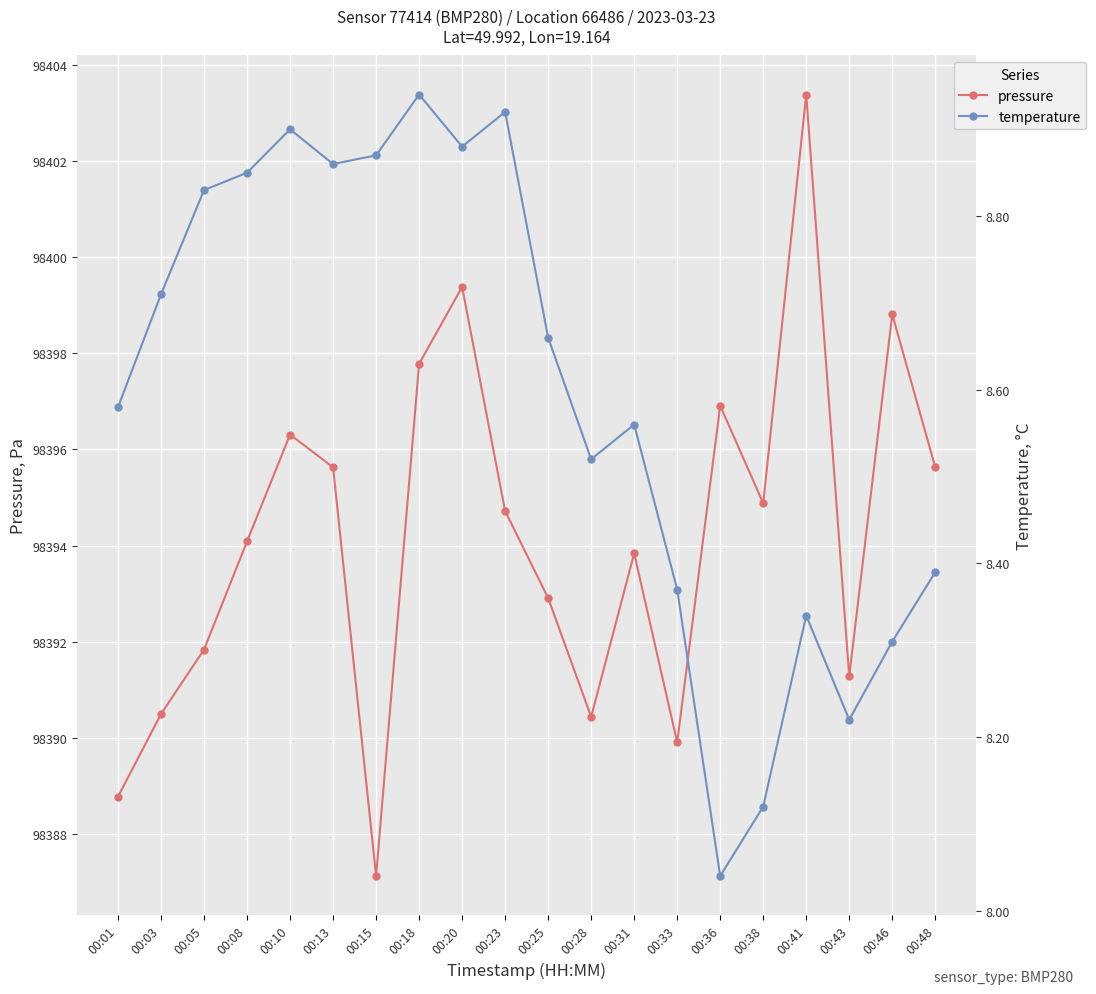

Is it true that temperature equals 8.3 at 00:41?

True